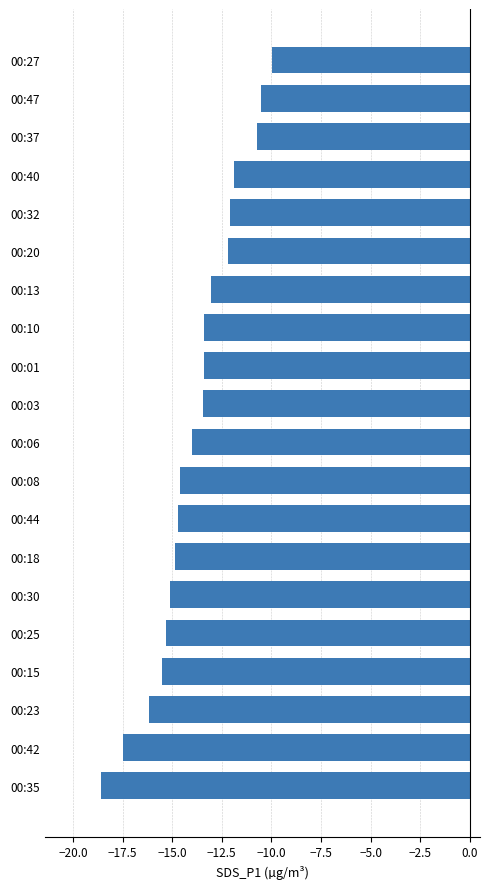

The value at 00:13 is -13.1. True or false?

True